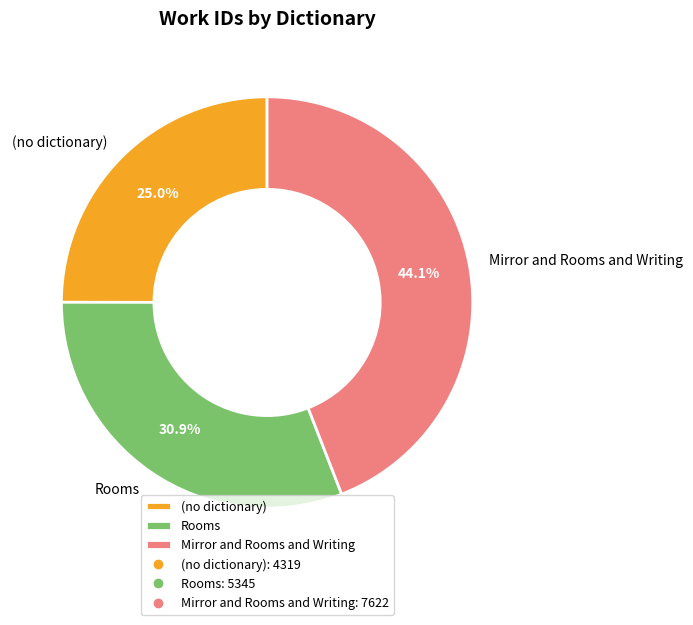

To the nearest percent, what percentage of the pie is Mirror and Rooms and Writing?

44%